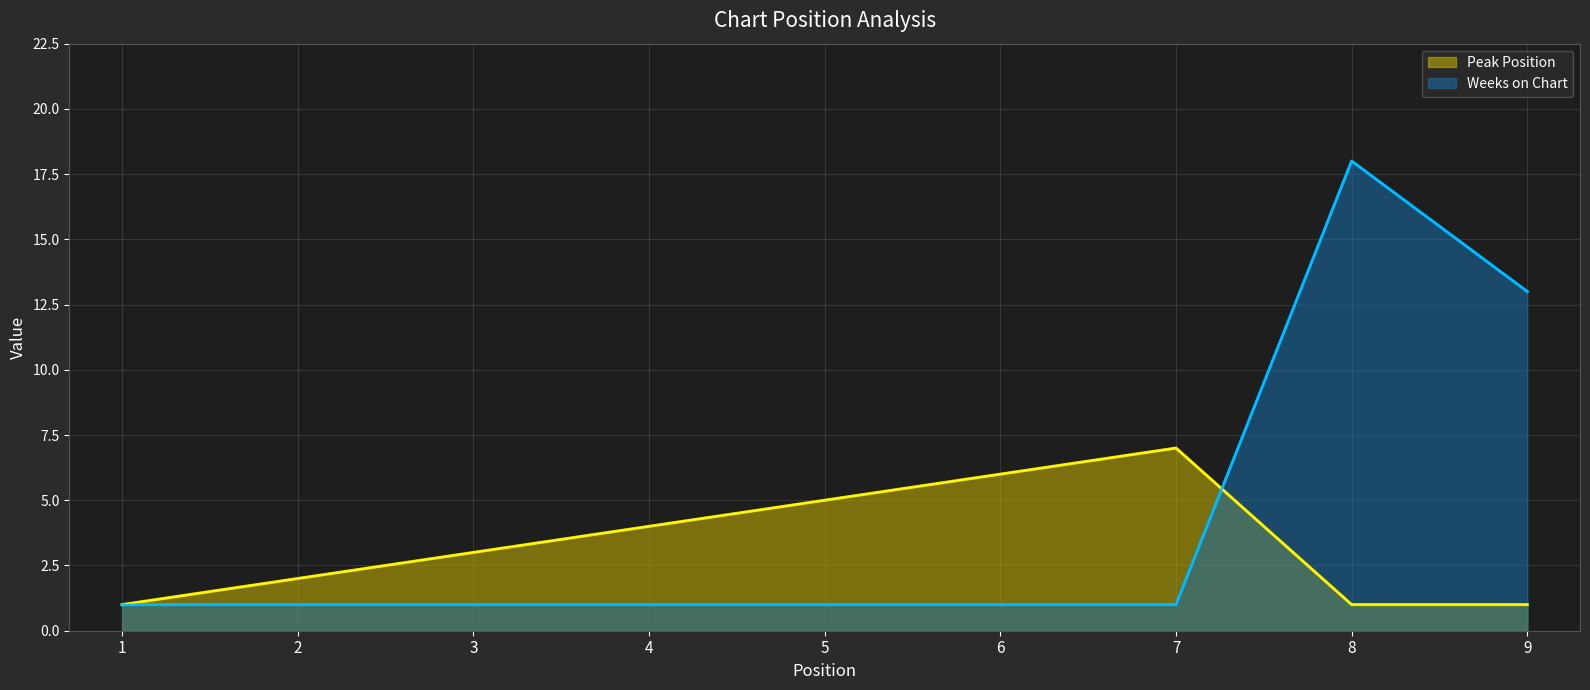

Reading left to right, transcribe all the data shown in this chart.

Peak Position: 1=1	2=2	3=3	4=4	5=5	6=6	7=7	8=1	9=1
Weeks on Chart: 1=1	2=1	3=1	4=1	5=1	6=1	7=1	8=18	9=13